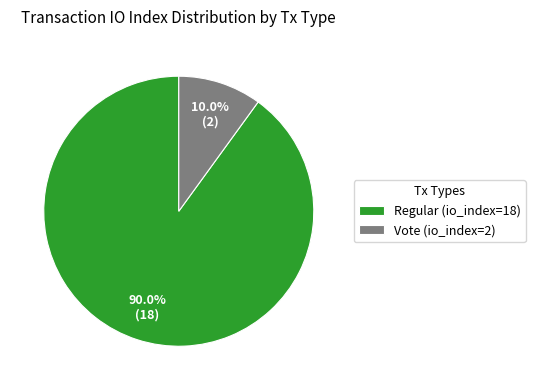

Which slice is the smallest?

Vote (io_index=2)